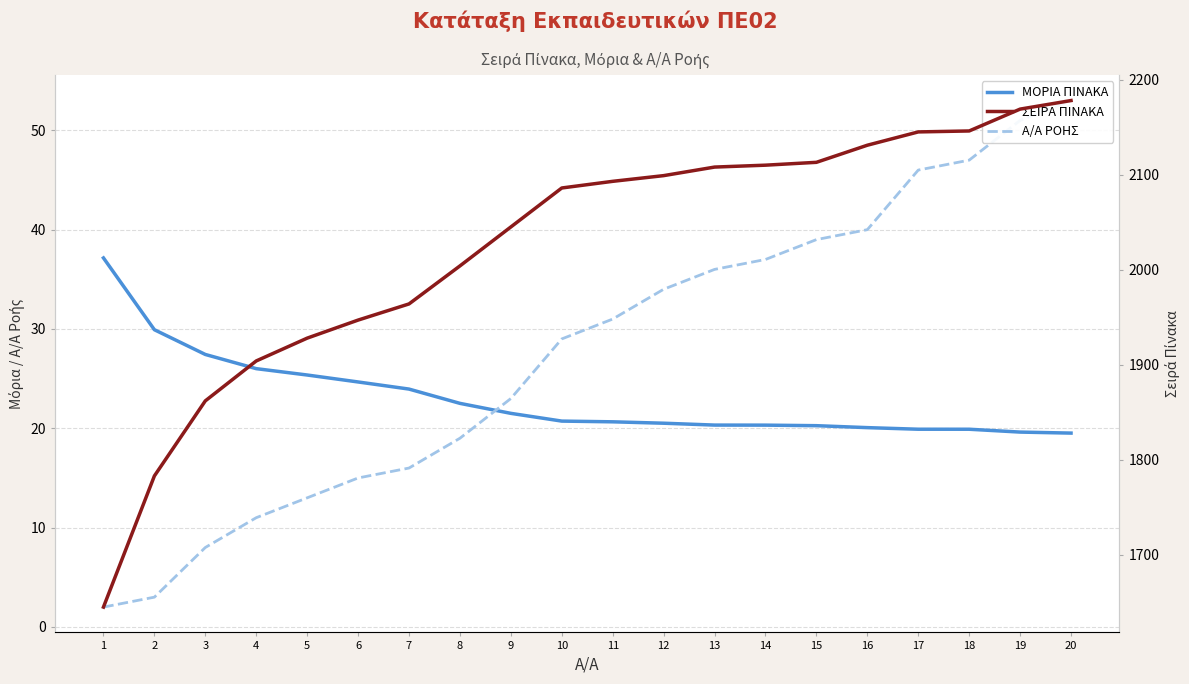

True or false: ΣΕΙΡΑ ΠΙΝΑΚΑ has more than 1 points higher than both neighbors.

False